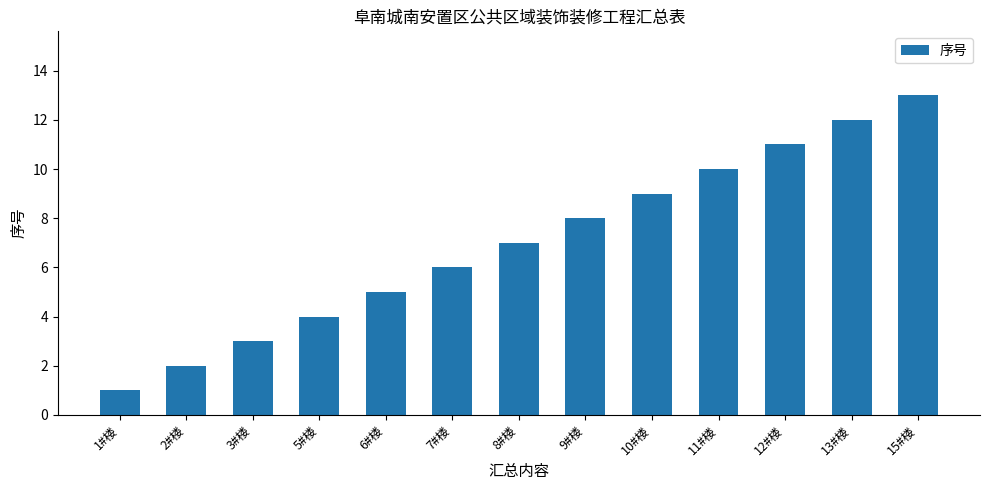

At which category does the chart reach its peak across all series?

15#楼